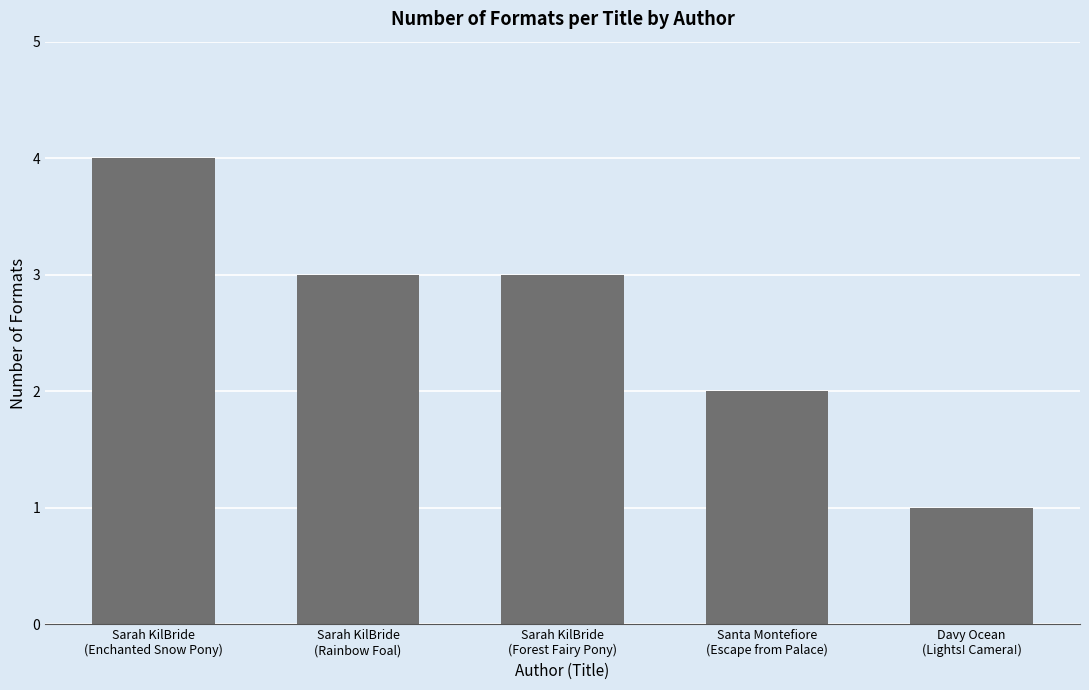

How many categories are shown in the chart?

5